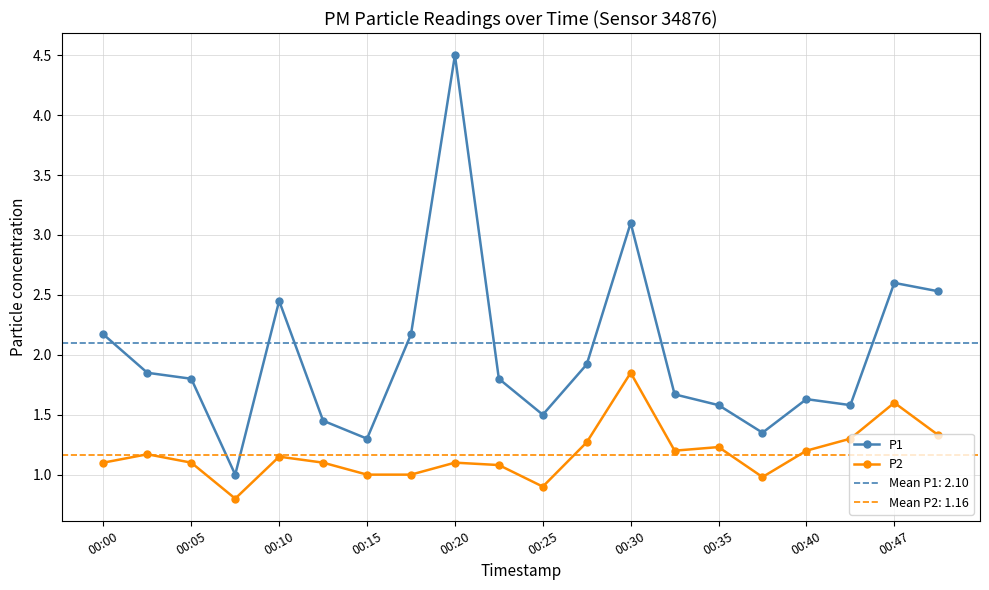

Reading left to right, what are all the values shown in this chart?

P1: 2.2	1.9	1.8	1.0	2.5	1.4	1.3	2.2	4.5	1.8	1.5	1.9	3.1	1.7	1.6	1.4	1.6	1.6	2.6	2.5
P2: 1.1	1.2	1.1	0.8	1.1	1.1	1.0	1.0	1.1	1.1	0.9	1.3	1.9	1.2	1.2	1.0	1.2	1.3	1.6	1.3